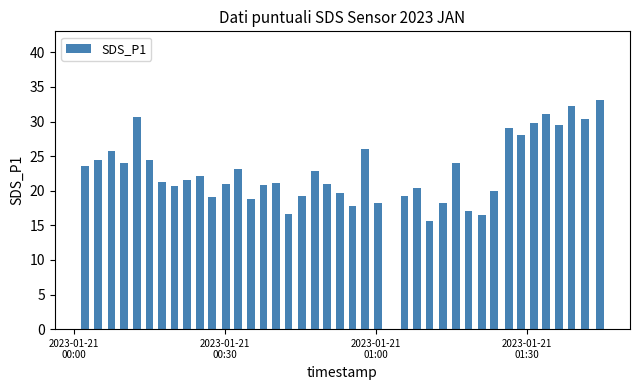

What is the smallest value displayed?

15.7